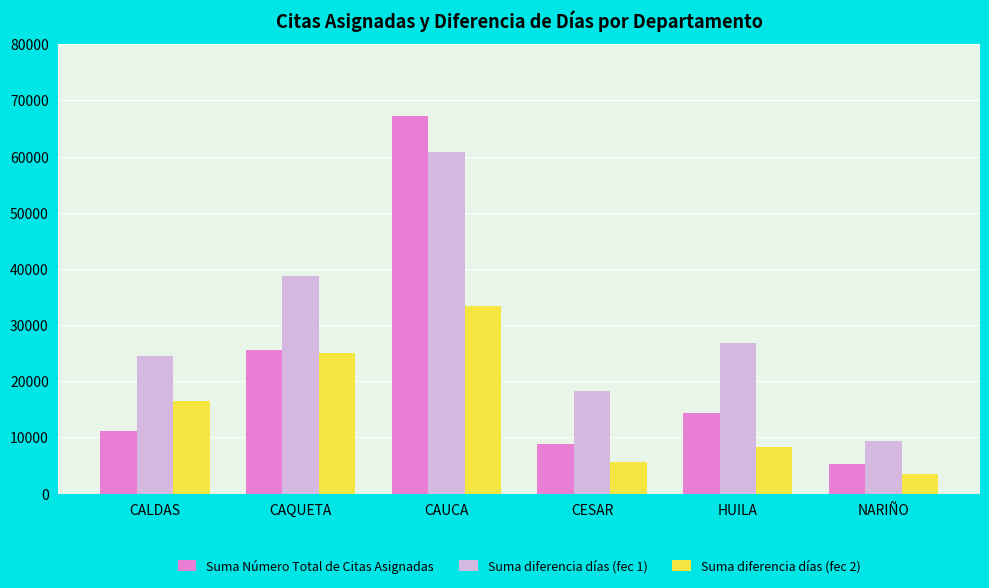

What position from the left is CALDAS?

1